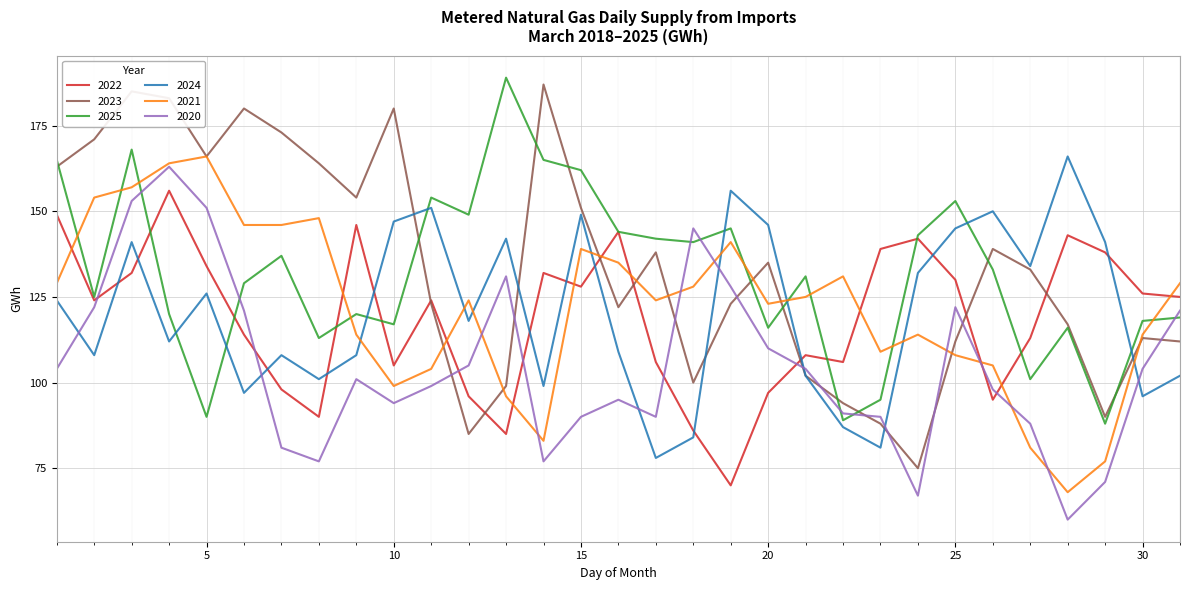

What is the lowest value of the 2025 series?

88